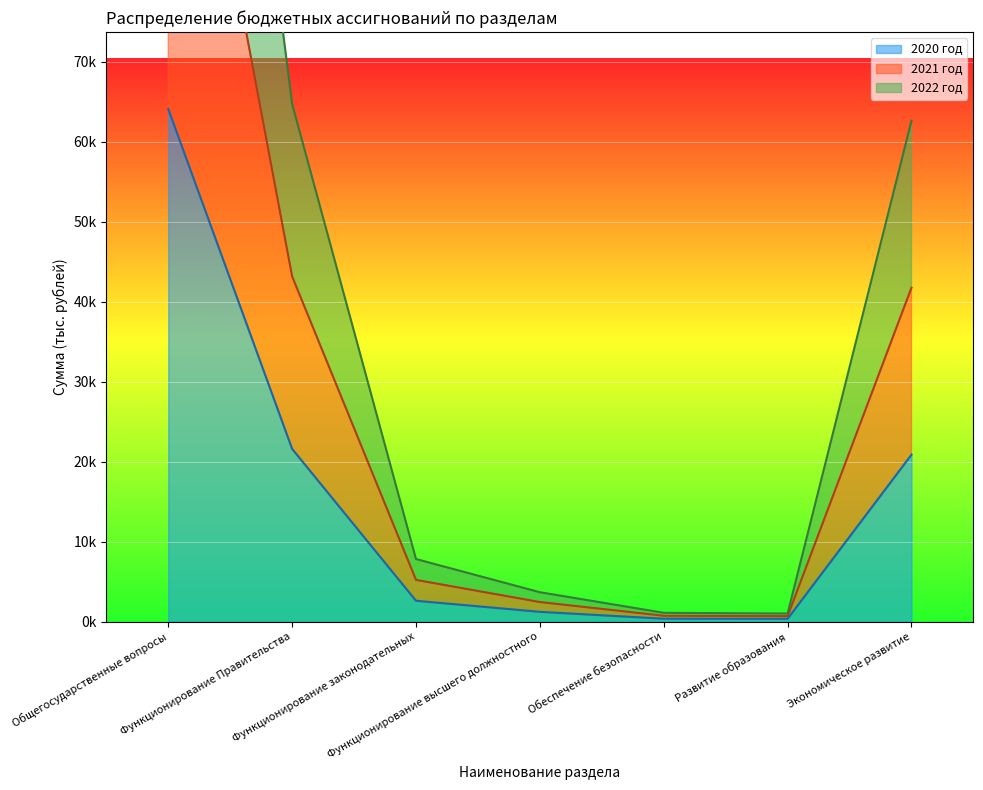

What are all the series names shown in the legend?

2020 год, 2021 год, 2022 год